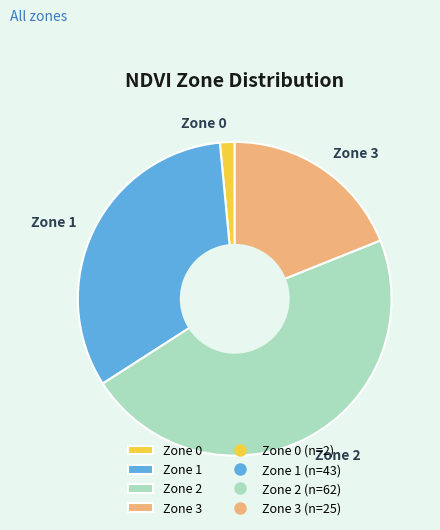

Does Zone 2 account for over 50% of the chart?

No